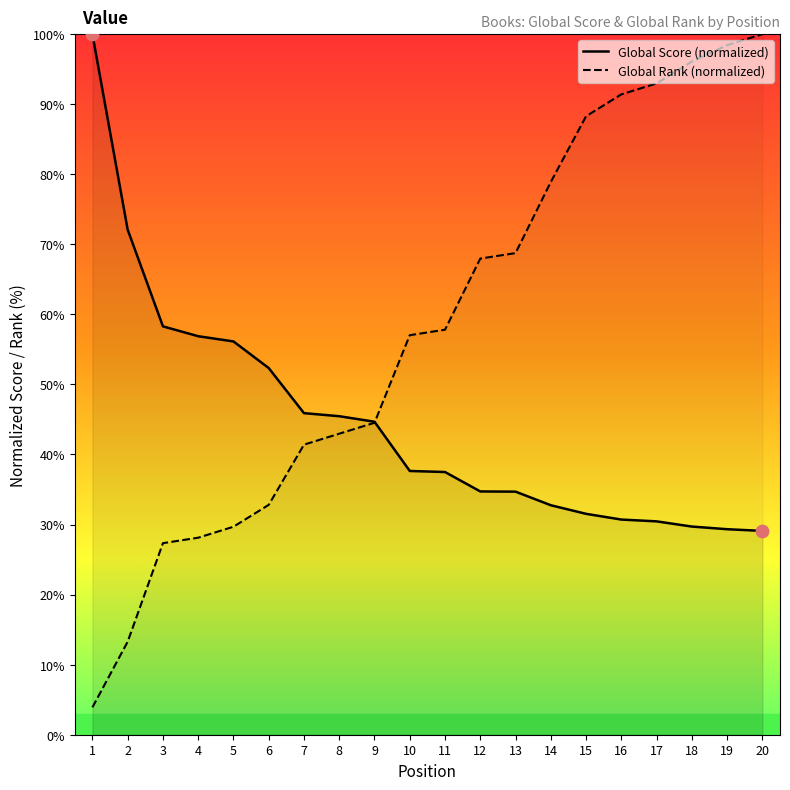

At which category is the sum across all series the highest?

20